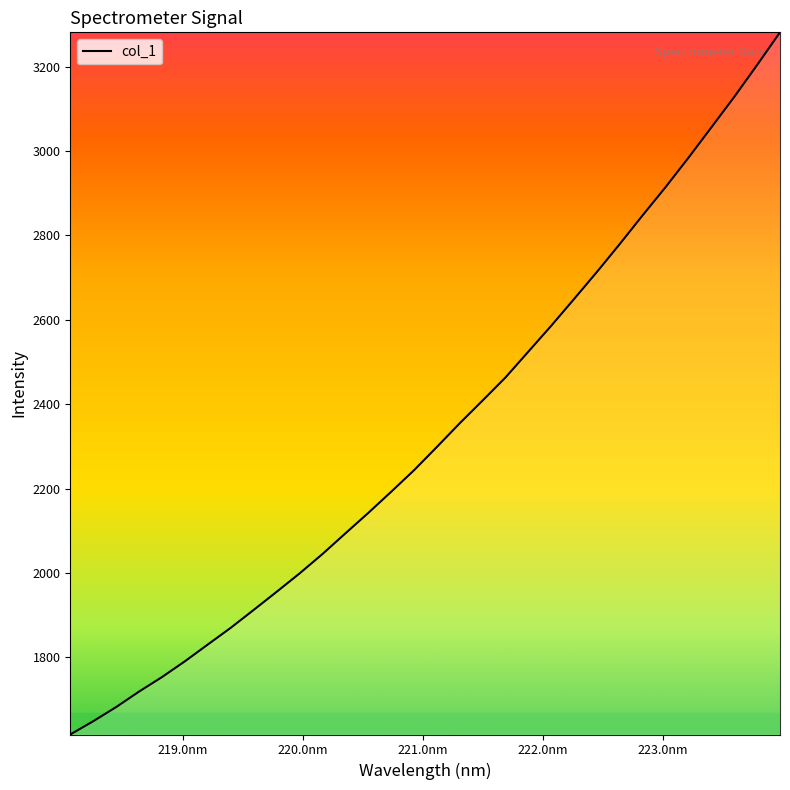

What is the greatest value displayed?

3281.6